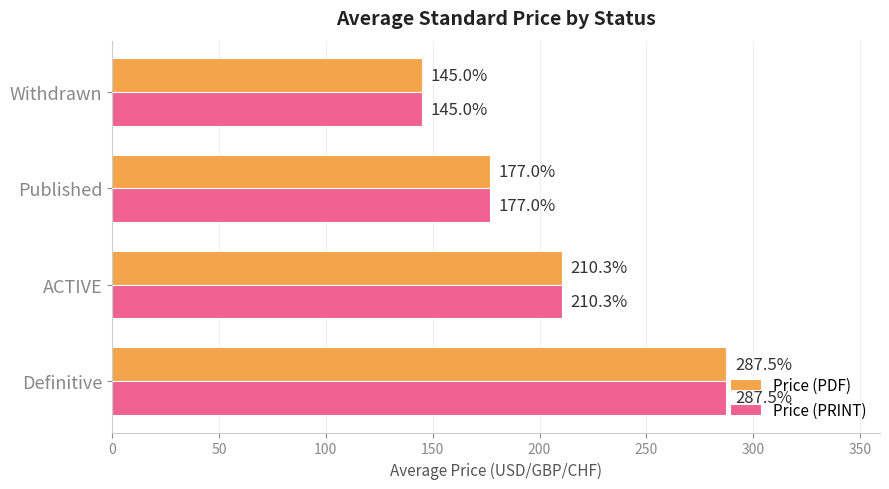

What value does the Price (PDF) series have at ACTIVE?

210.3